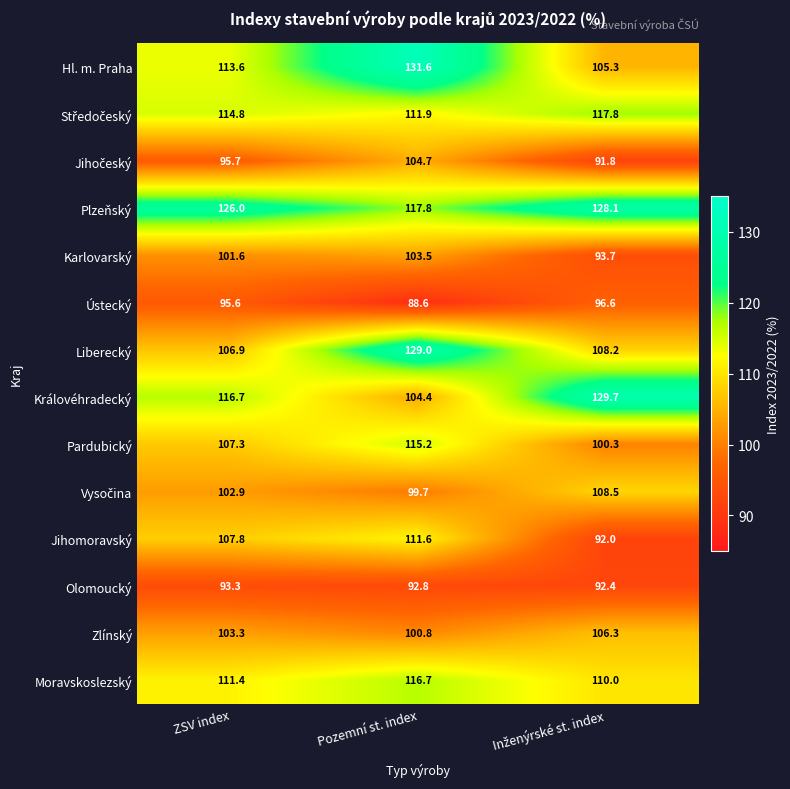

What is the approximate value of Olomoucký at ZSV index?

93.3